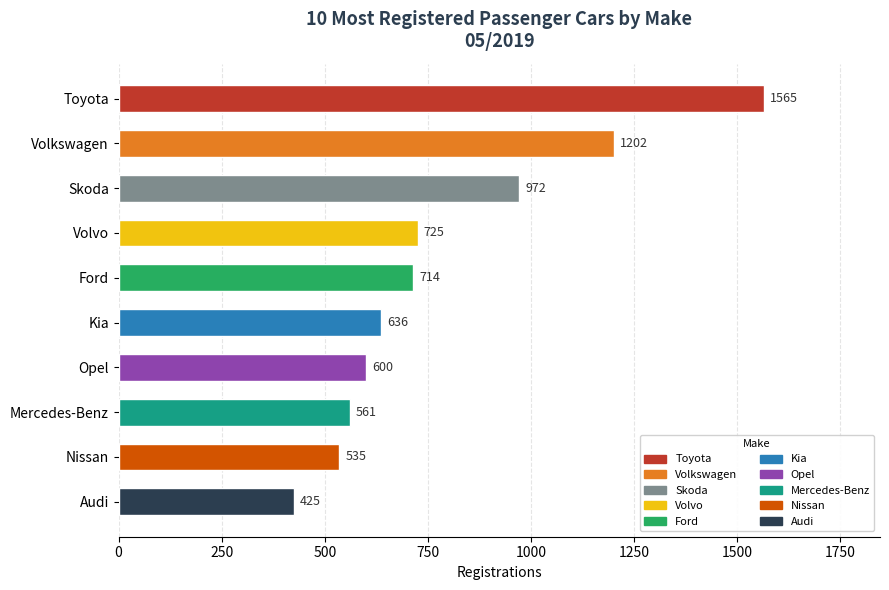

Approximately how many times larger is the value at Opel compared to Volvo?

0.8